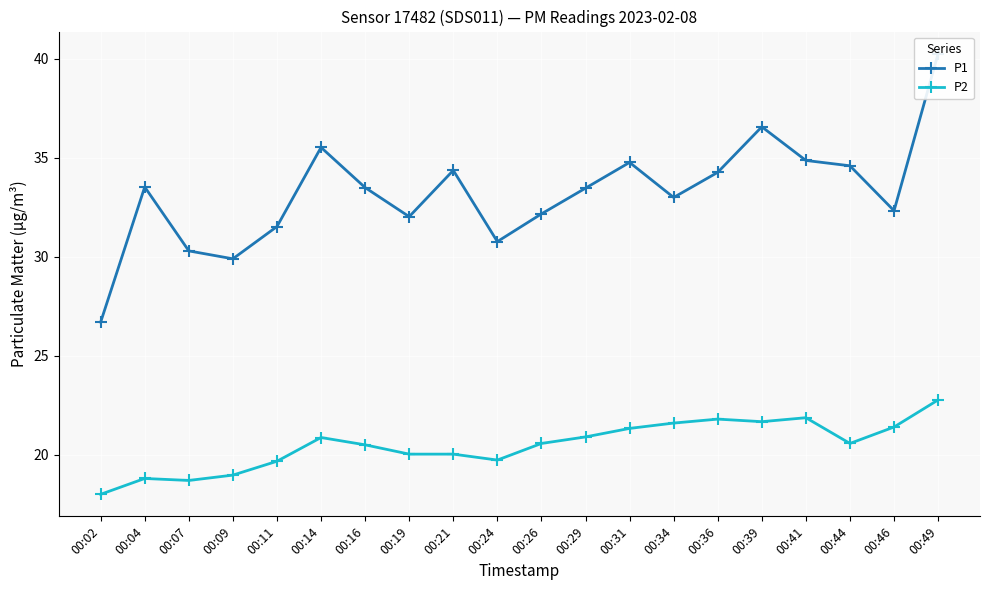

At which label does P2 reach its peak?

00:49